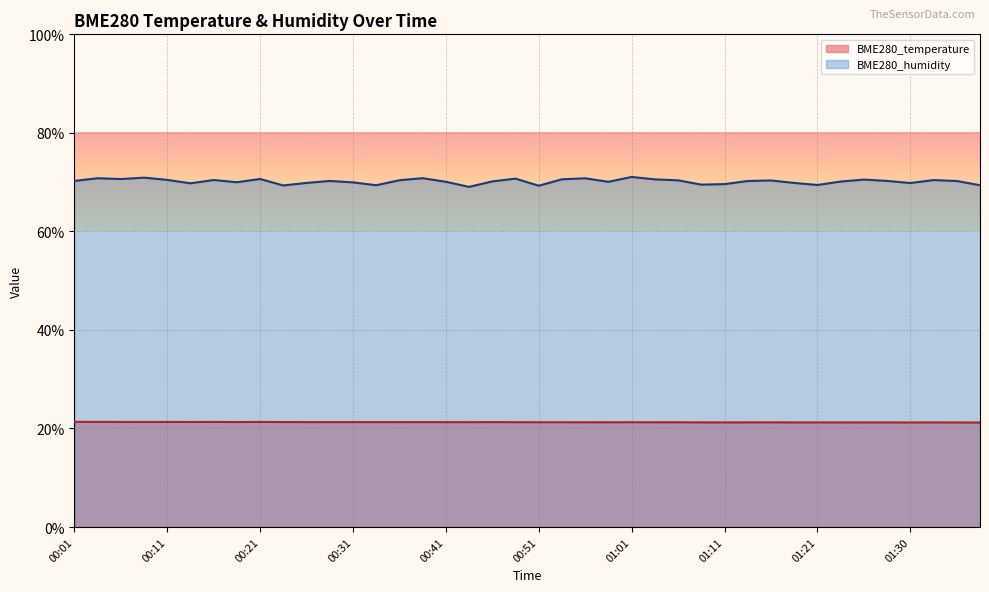

What position from the right is 01:23?

7